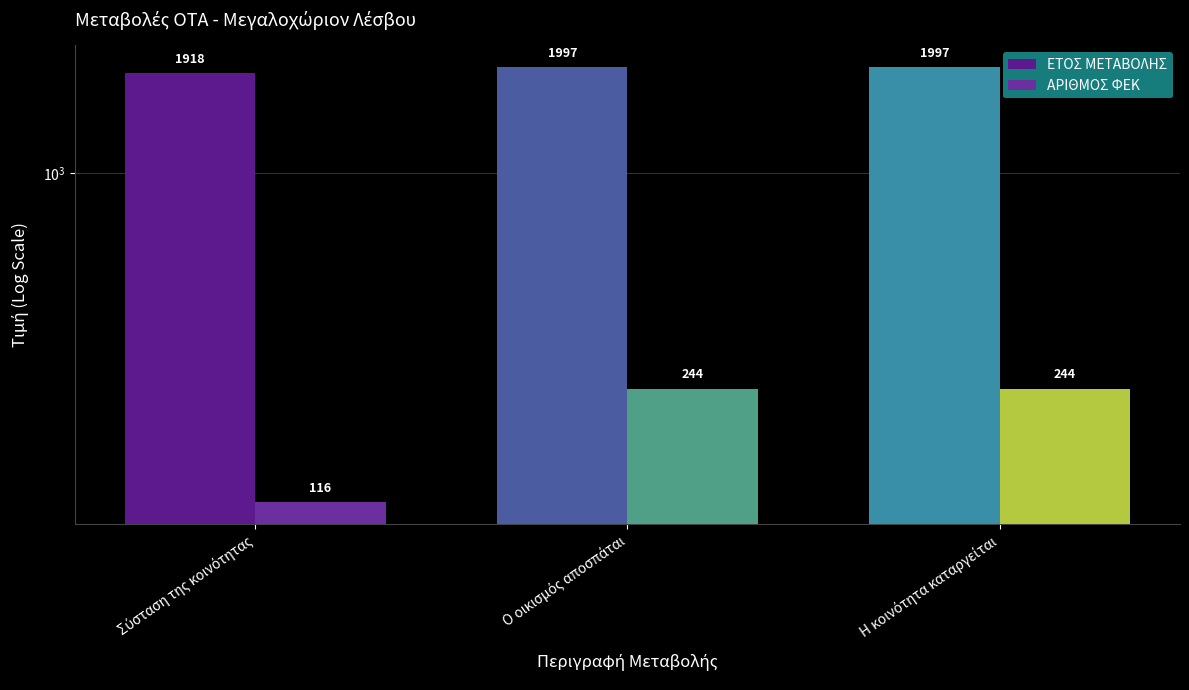

Is it true that ΑΡΙΘΜΟΣ ΦΕΚ equals 244 at Η κοινότητα καταργείται?

True